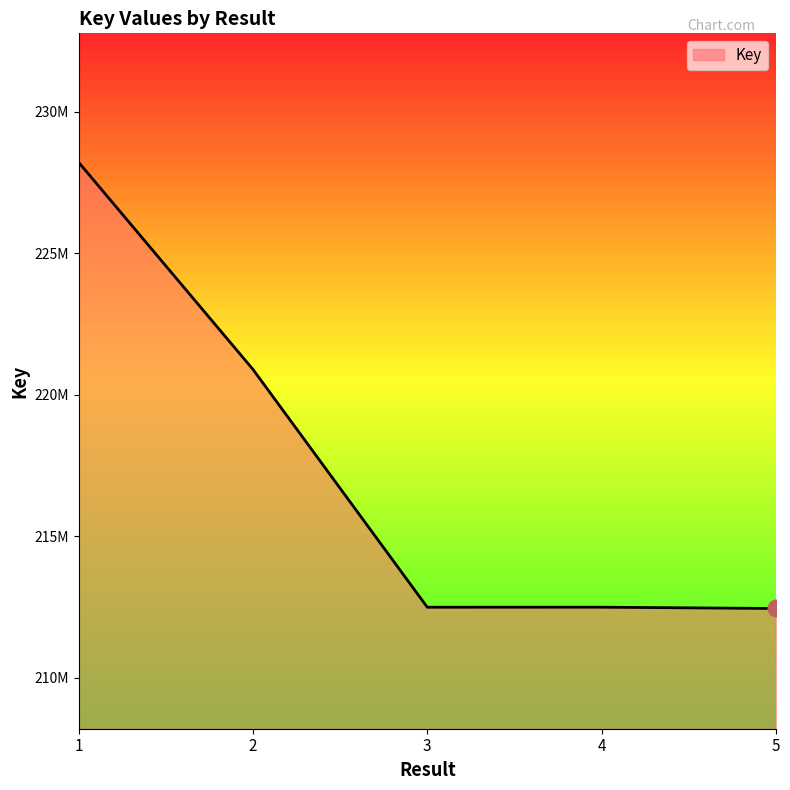

What is the average value?

217308273